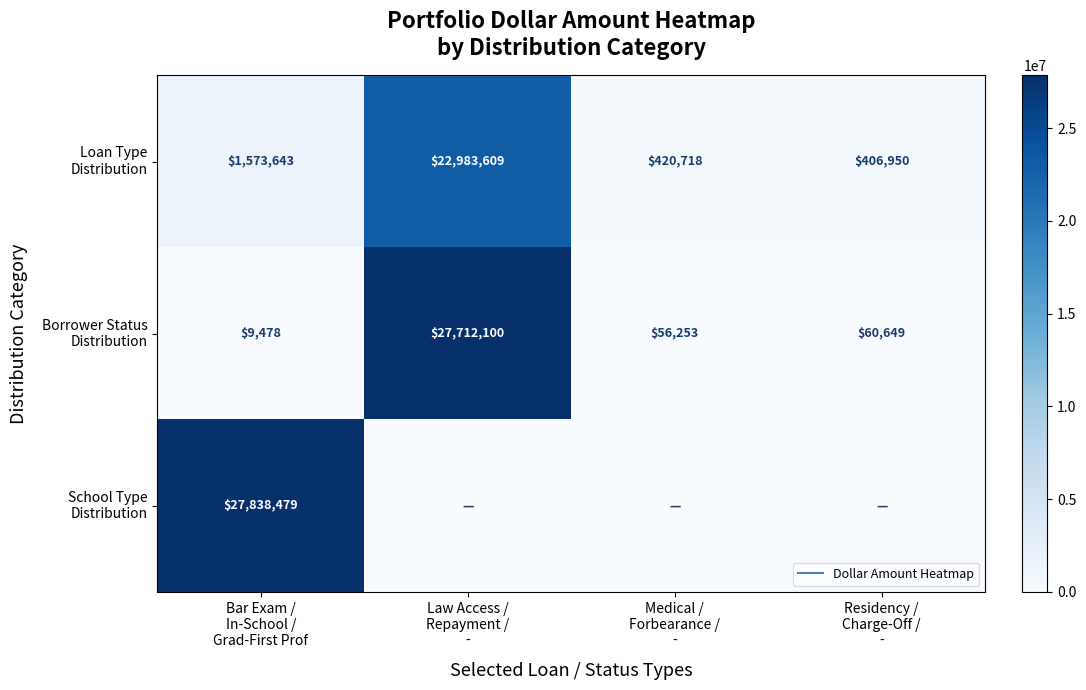

What is the difference between the highest and lowest values at Medical /
Forbearance /
-?

420717.8